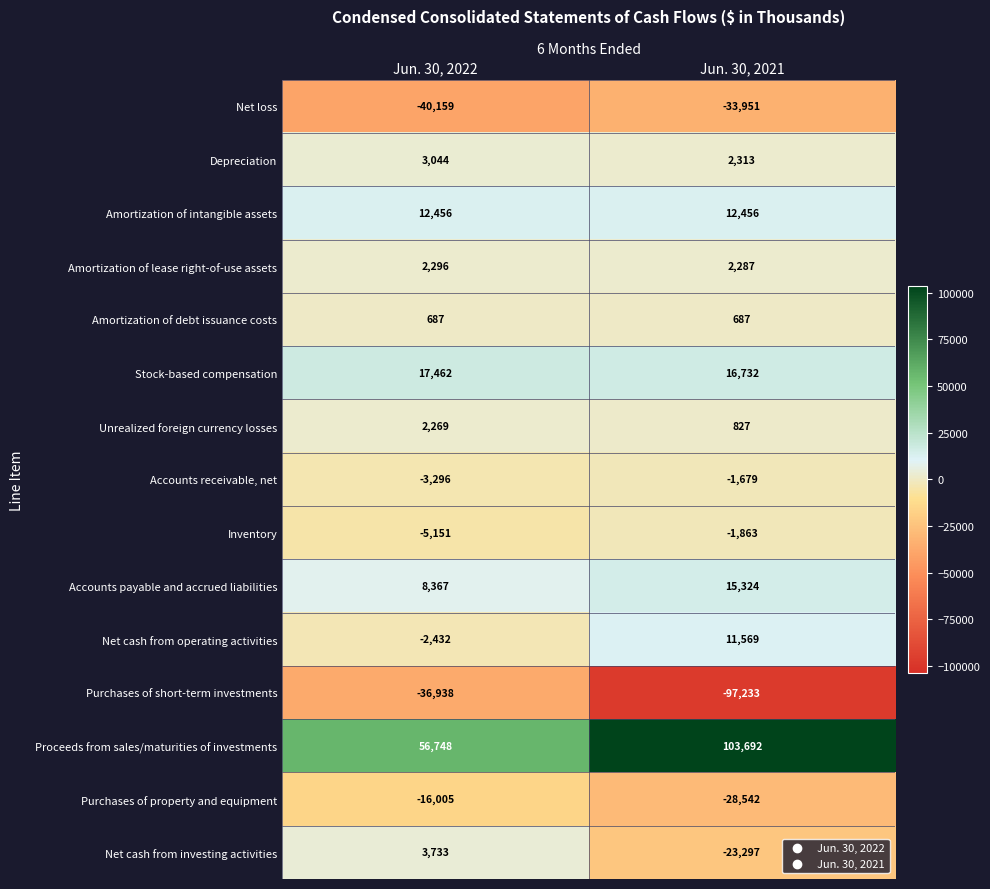

What value does the Inventory series have at Jun. 30, 2022?

-5151